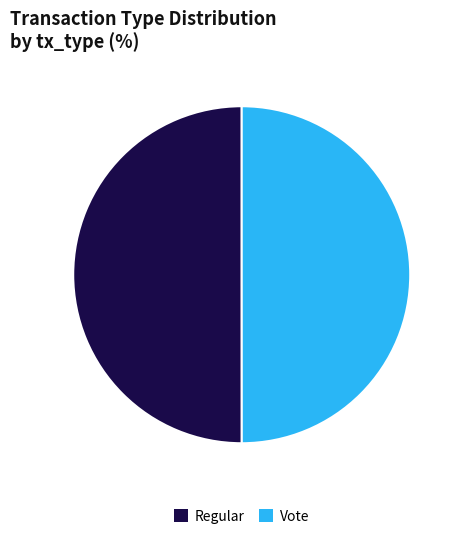

Approximately how many times larger is the value at Regular compared to Vote?

1.0